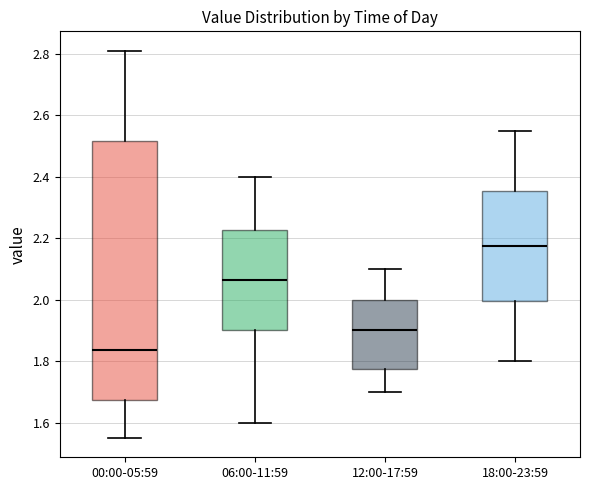

Reading left to right, transcribe this box plot: for each box, give where its median line is, the range the box spans, and where its two whiskers end, as read against the y-axis. The values are not printed on the chart, so give them approximately, as read against the axis.

00:00-05:59: median 1.84, box 1.68 to 2.52, whiskers 1.56 to 2.82
06:00-11:59: median 2.06, box 1.90 to 2.22, whiskers 1.60 to 2.40
12:00-17:59: median 1.90, box 1.78 to 2.00, whiskers 1.70 to 2.10
18:00-23:59: median 2.18, box 2.00 to 2.36, whiskers 1.80 to 2.56